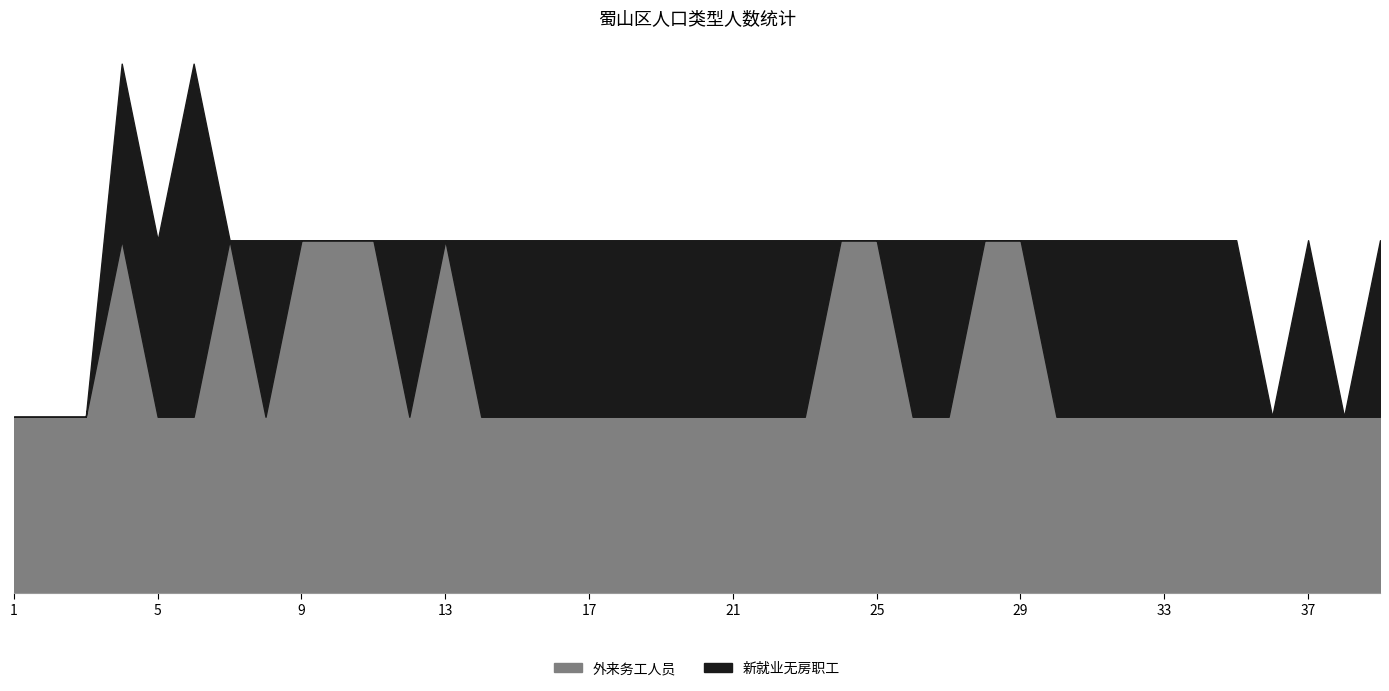

Reading left to right, list all the values displayed in this chart.

外来务工人员: 1	1	1	2	1	1	2	1	2	2	2	1	2	1	1	1	1	1	1	1	1	1	1	2	2	1	1	2	2	1	1	1	1	1	1	1	1	1	1
新就业无房职工: 0	0	0	1	1	2	0	1	0	0	0	1	0	1	1	1	1	1	1	1	1	1	1	0	0	1	1	0	0	1	1	1	1	1	1	0	1	0	1